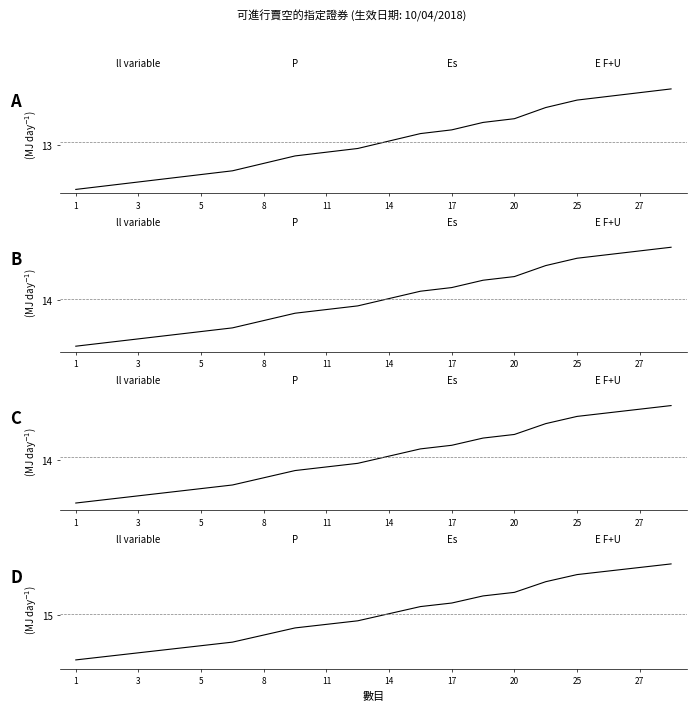

Does the chart have visible grid lines?

No